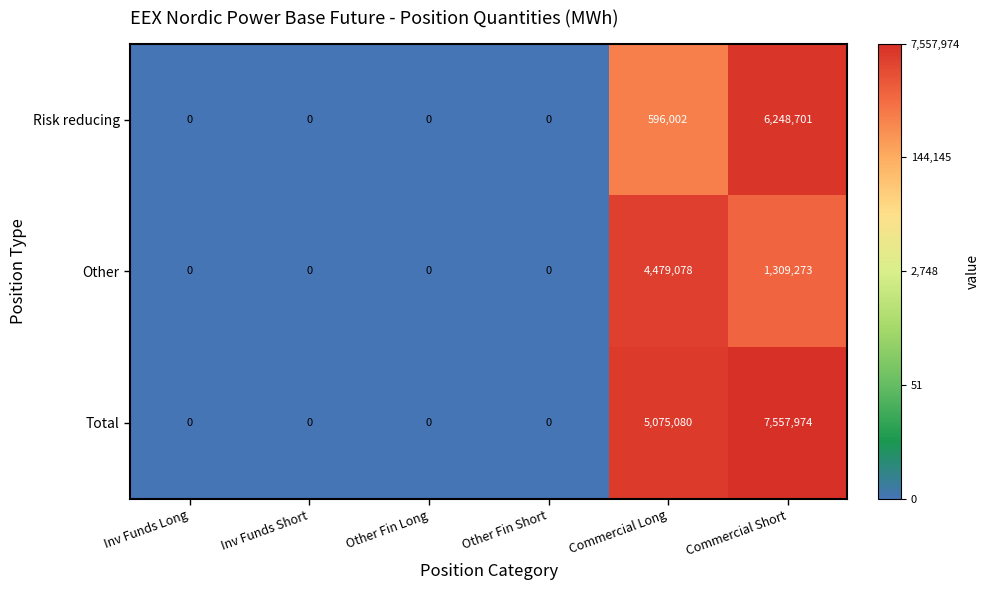

Reading left to right, extract all data points from this chart.

Risk reducing: Inv Funds Long=0	Inv Funds Short=0	Other Fin Long=0	Other Fin Short=0	Commercial Long=596002	Commercial Short=6248701
Other: Inv Funds Long=0	Inv Funds Short=0	Other Fin Long=0	Other Fin Short=0	Commercial Long=4479078	Commercial Short=1309273
Total: Inv Funds Long=0	Inv Funds Short=0	Other Fin Long=0	Other Fin Short=0	Commercial Long=5075080	Commercial Short=7557974